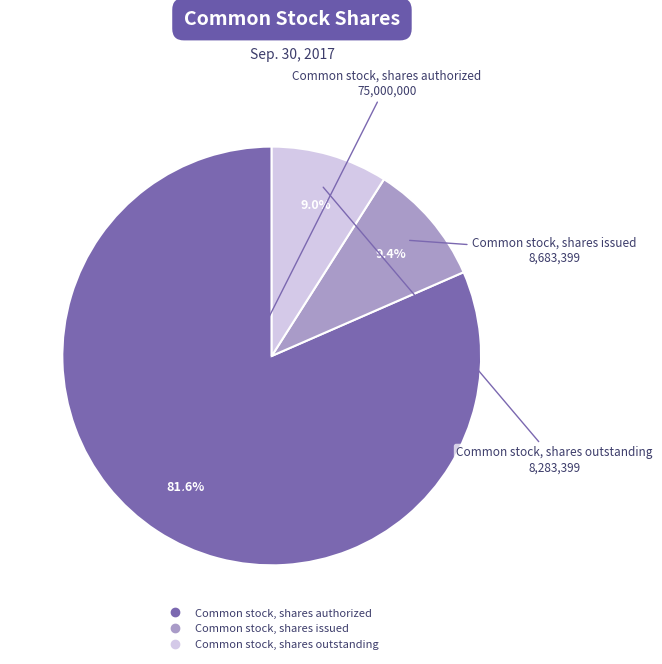

The Common stock, shares issued slice represents 9% of the pie. True or false?

True